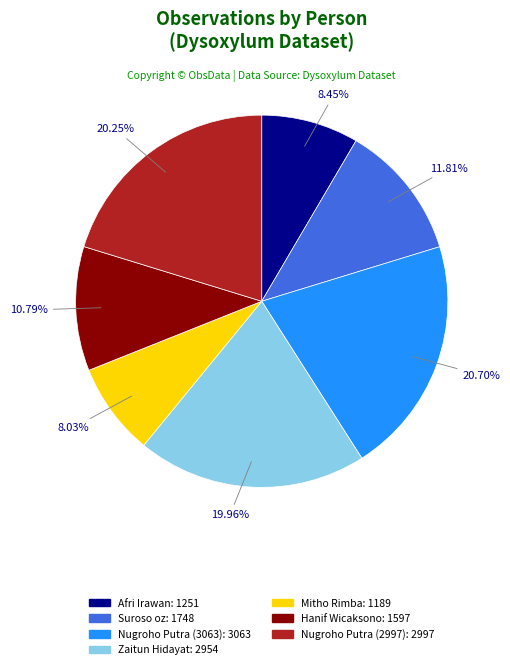

Is Suroso oz the majority of the pie?

No